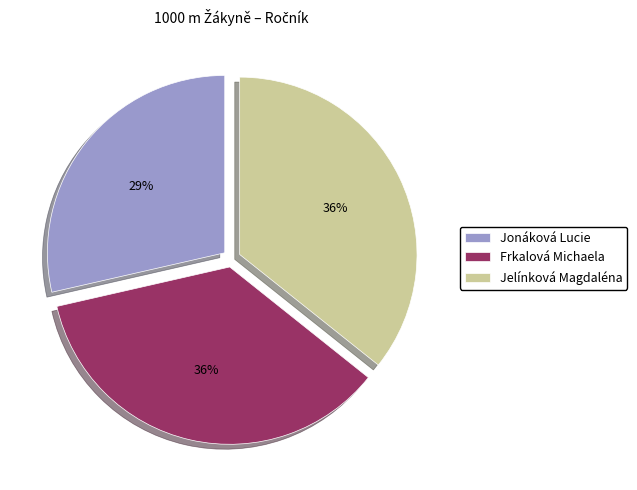

Is the sum of Frkalová Michaela and Jelínková Magdaléna greater than half?

Yes